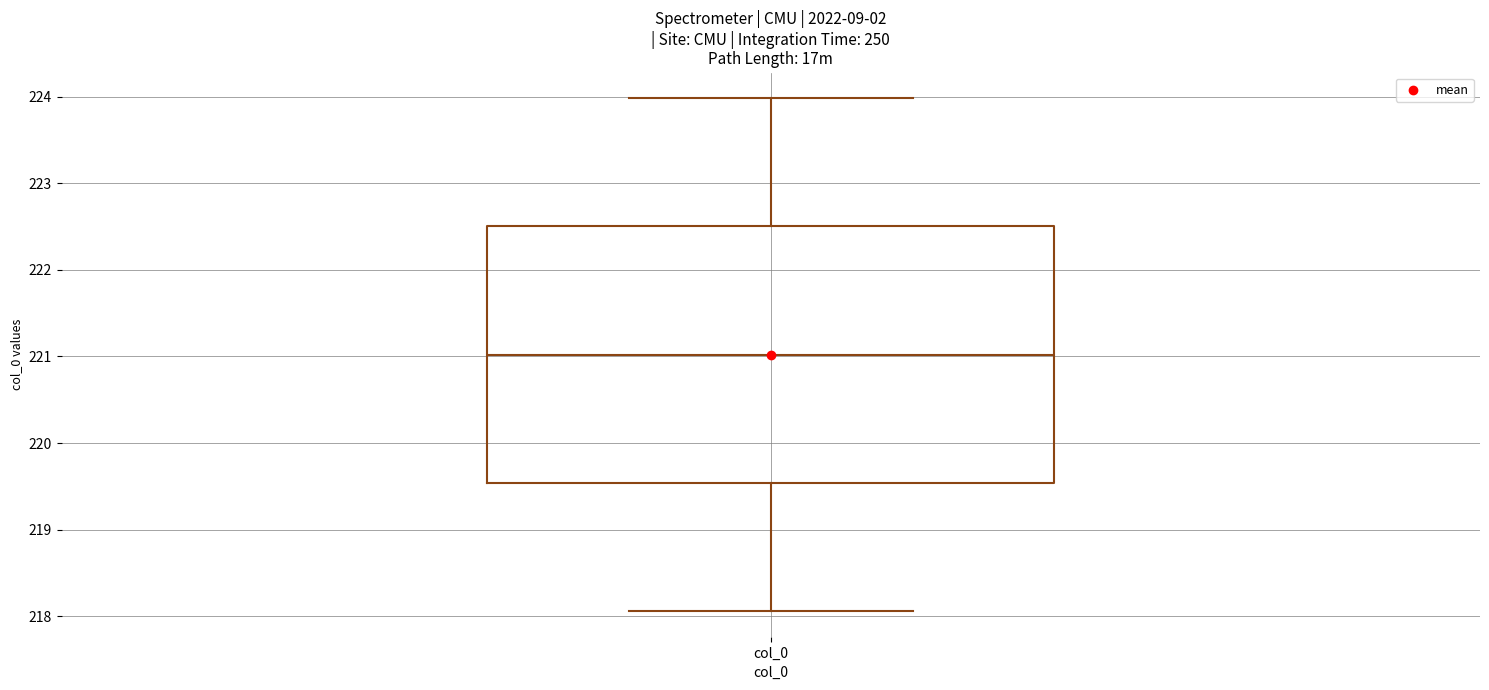

Read this box plot against the y-axis: the position of the median line, the range covered by the box, and the ends of both whiskers. The values are not printed on the chart, so give them approximately, as read against the axis.

median 221.0, box 219.5 to 222.5, whiskers 218.1 to 224.0